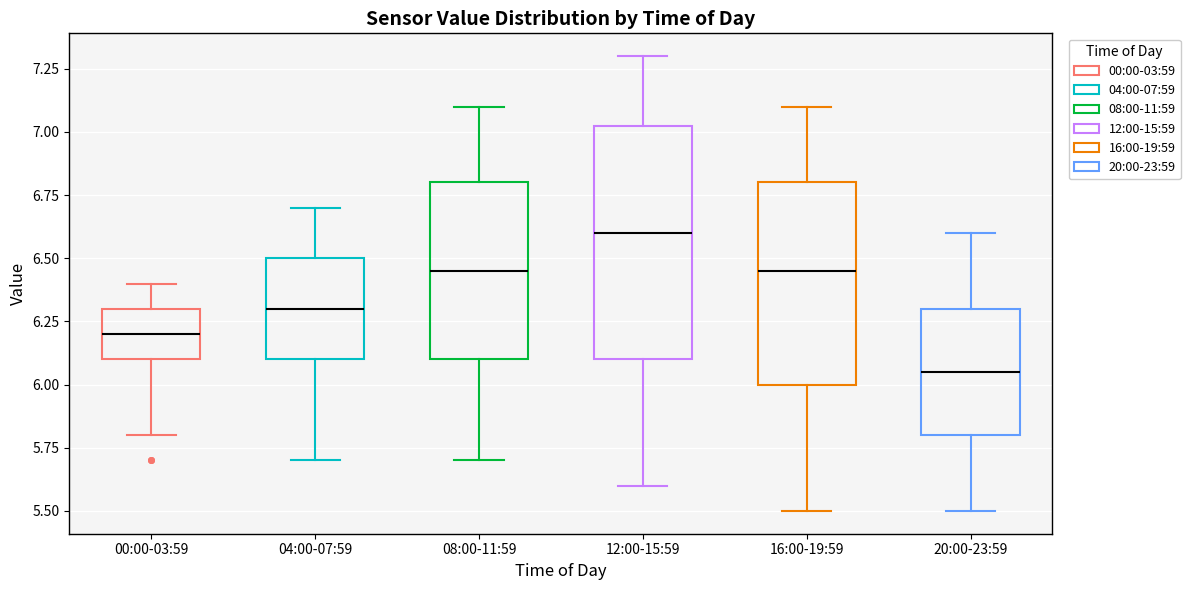

Where does the lower whisker of the box for 08:00-11:59 end on the y-axis? The values are not printed on the chart, so give them approximately, as read against the axis.

5.70